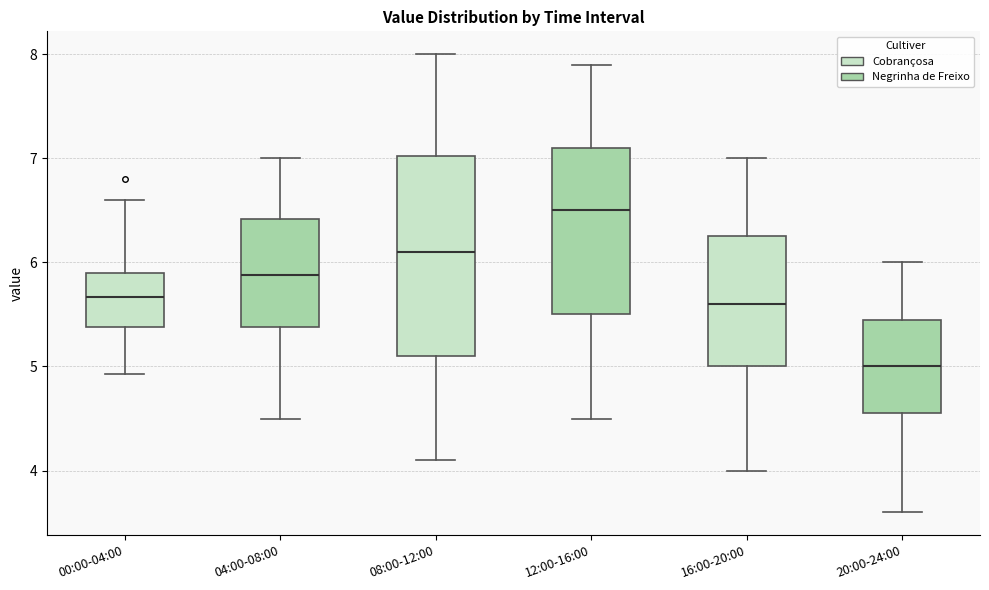

Where does the lower whisker of the box for 20:00-24:00 end on the y-axis? The values are not printed on the chart, so give them approximately, as read against the axis.

3.6